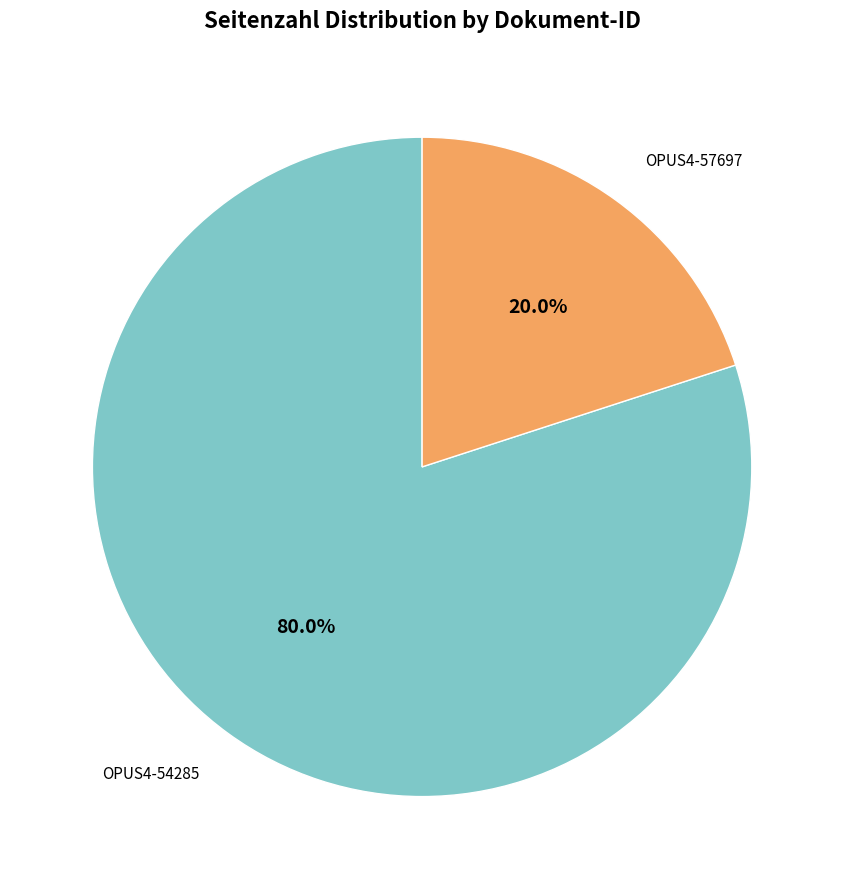

Do OPUS4-54285 and OPUS4-57697 together represent more than half of the pie?

Yes